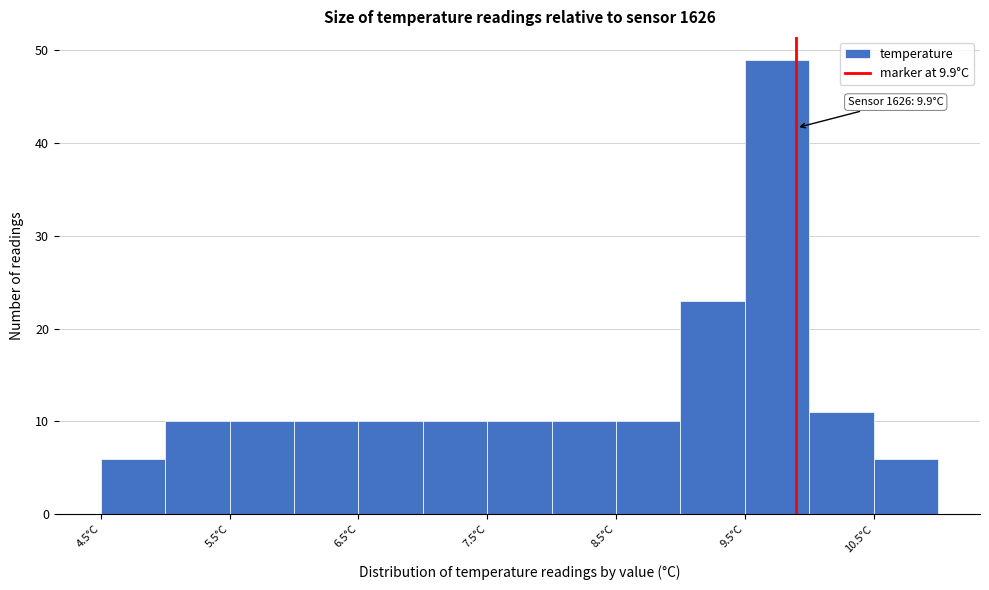

Which range on the x-axis has the tallest bar?

9.5 to 10.0